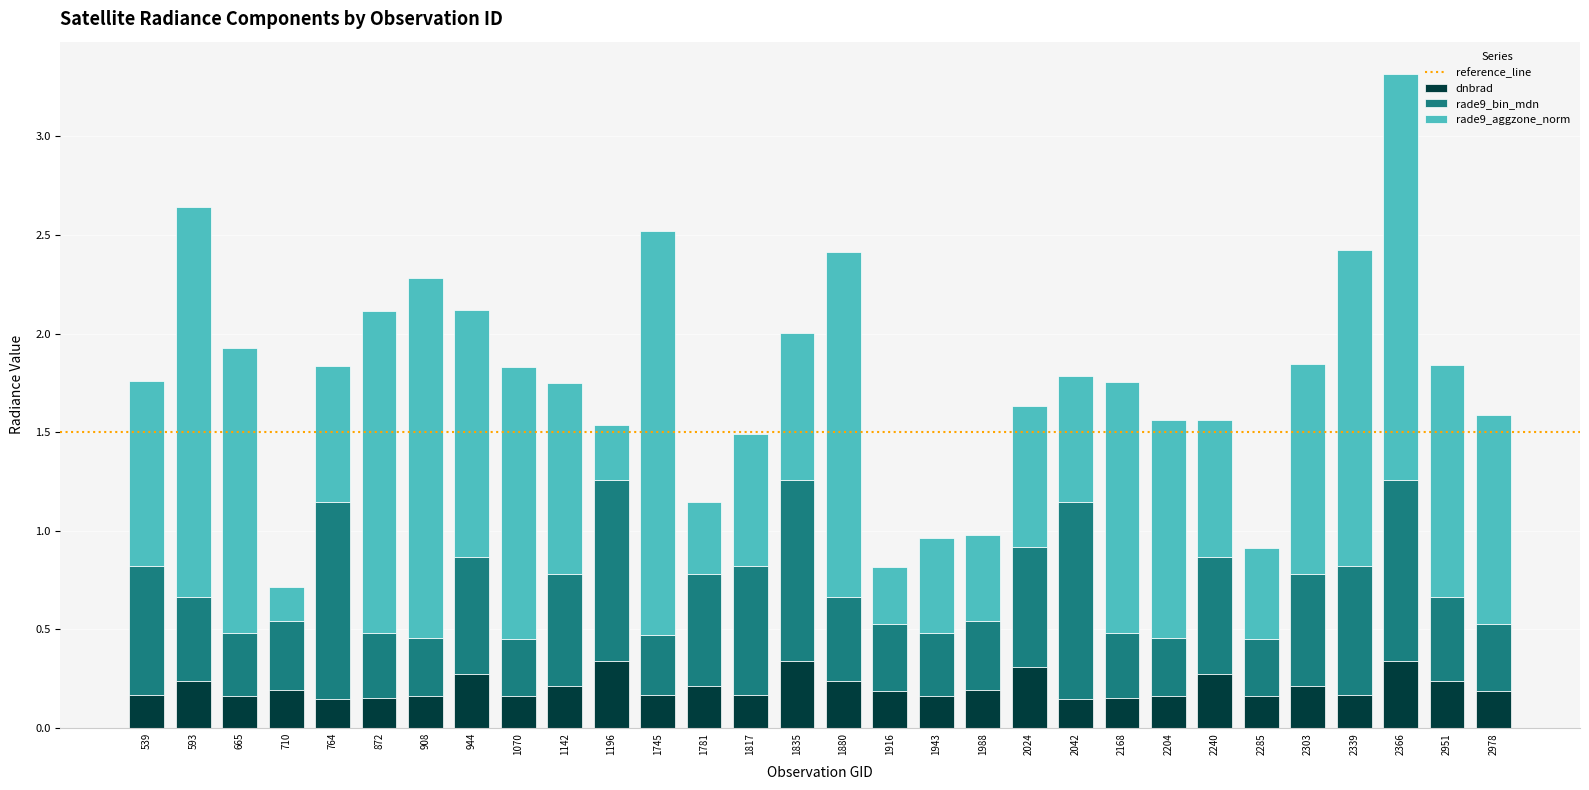

The value of dnbrad at 872 is 0.2. True or false?

True